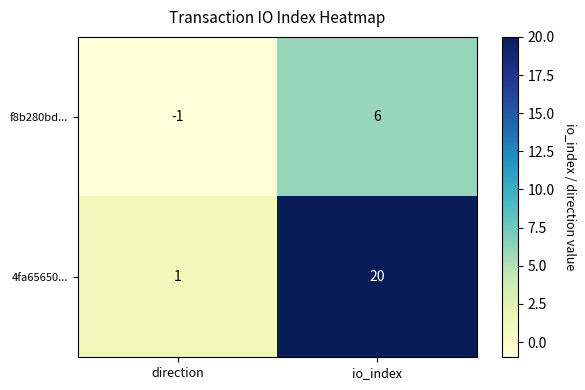

Reading left to right, transcribe all the data shown in this chart.

f8b280bd...: -1	6
4fa65650...: 1	20